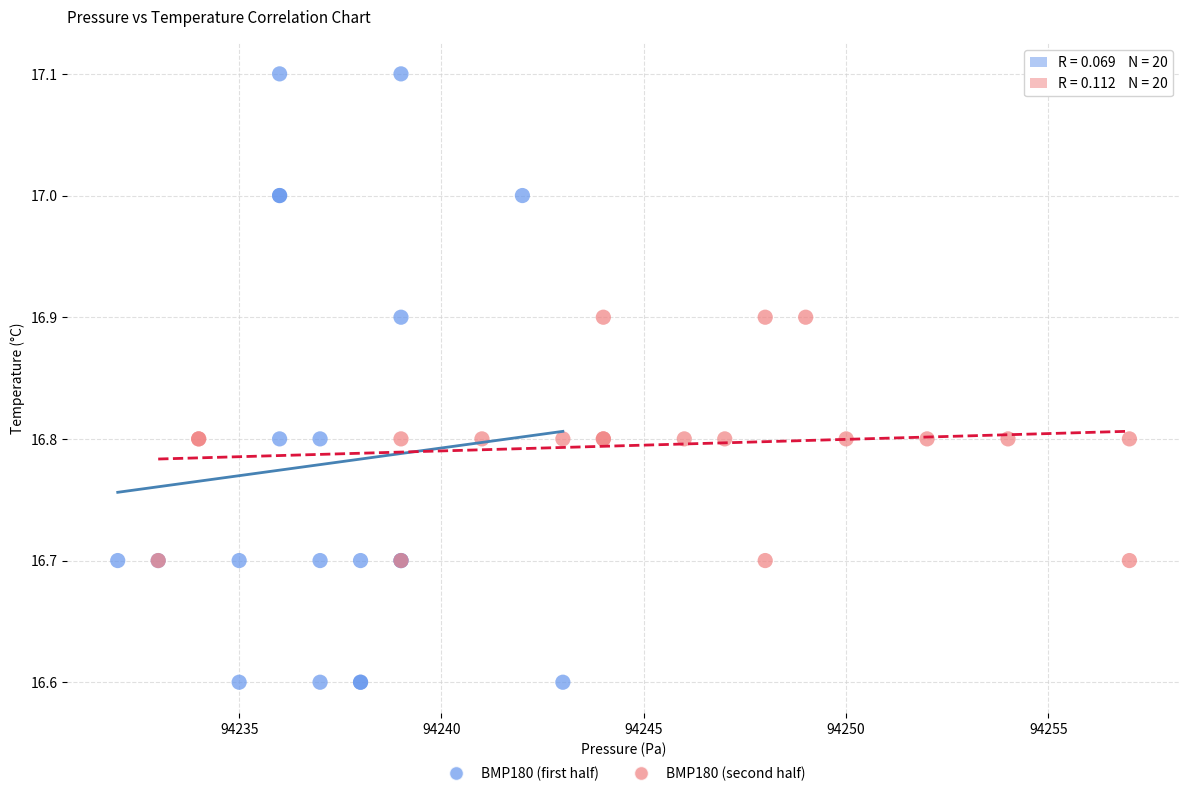

Which series reaches the maximum Y coordinate?

BMP180 (first half)